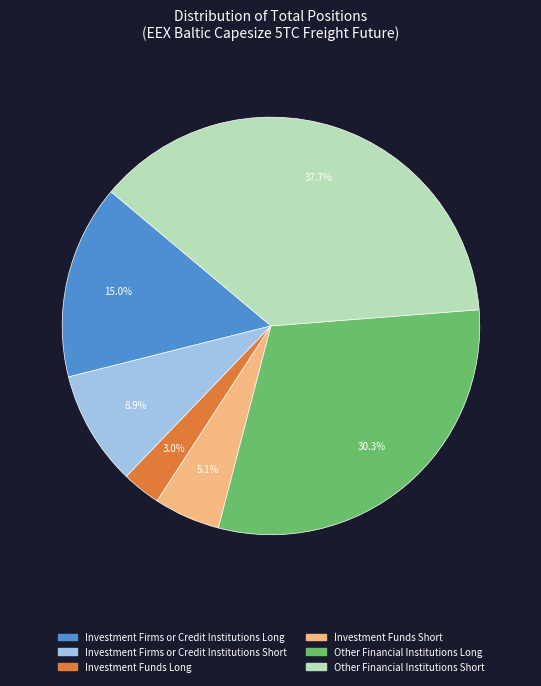

Count the number of slices in the pie.

6